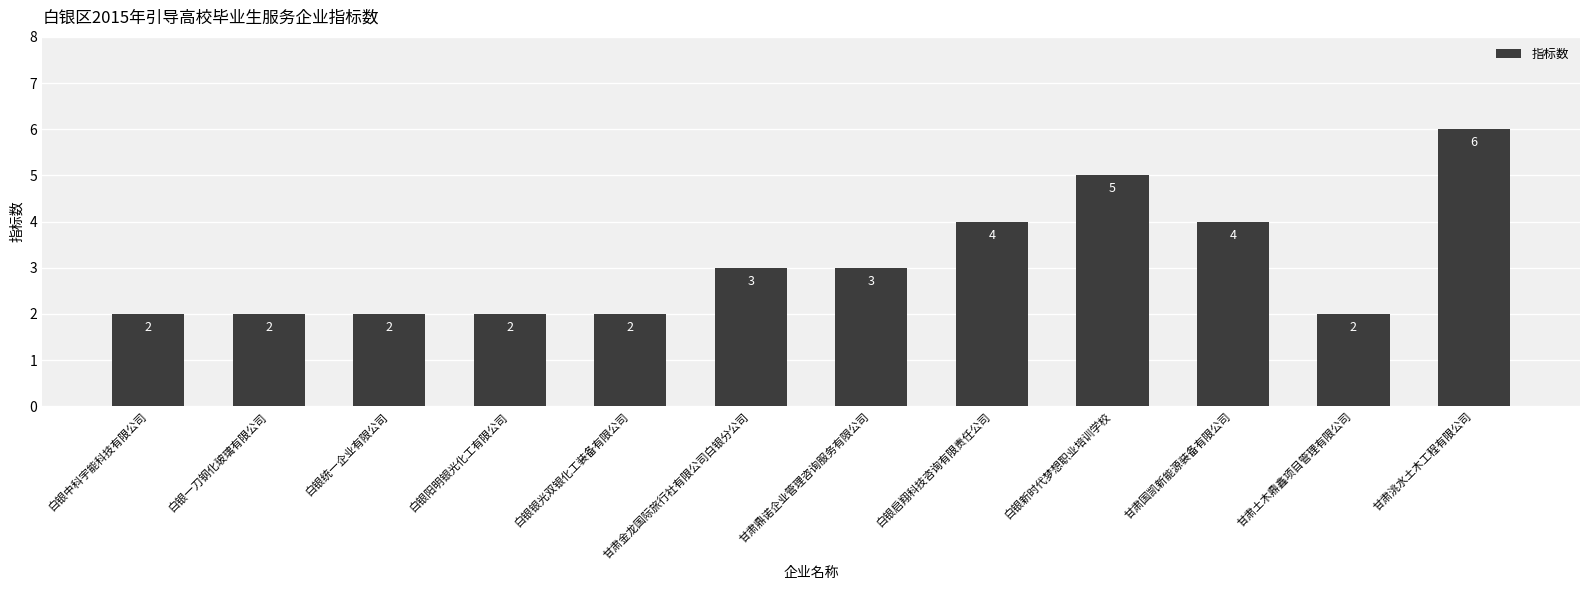

At which category does the chart reach its peak across all series?

甘肃洮水土木工程有限公司